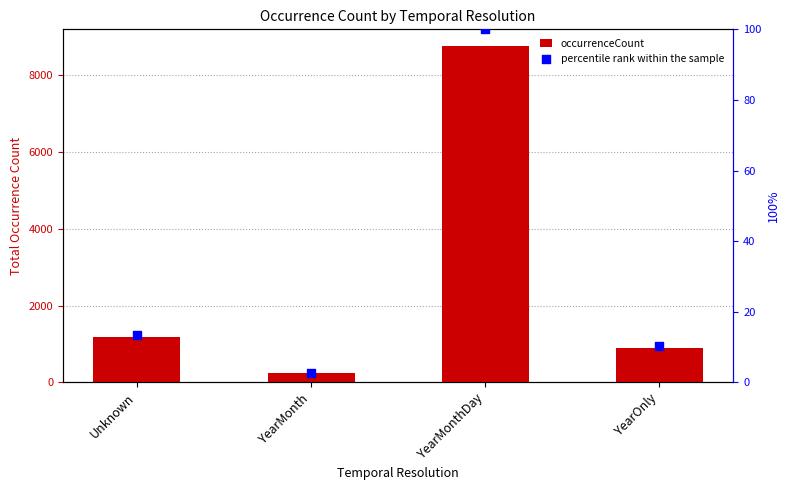

What is the total value across all series at YearOnly?

902.2